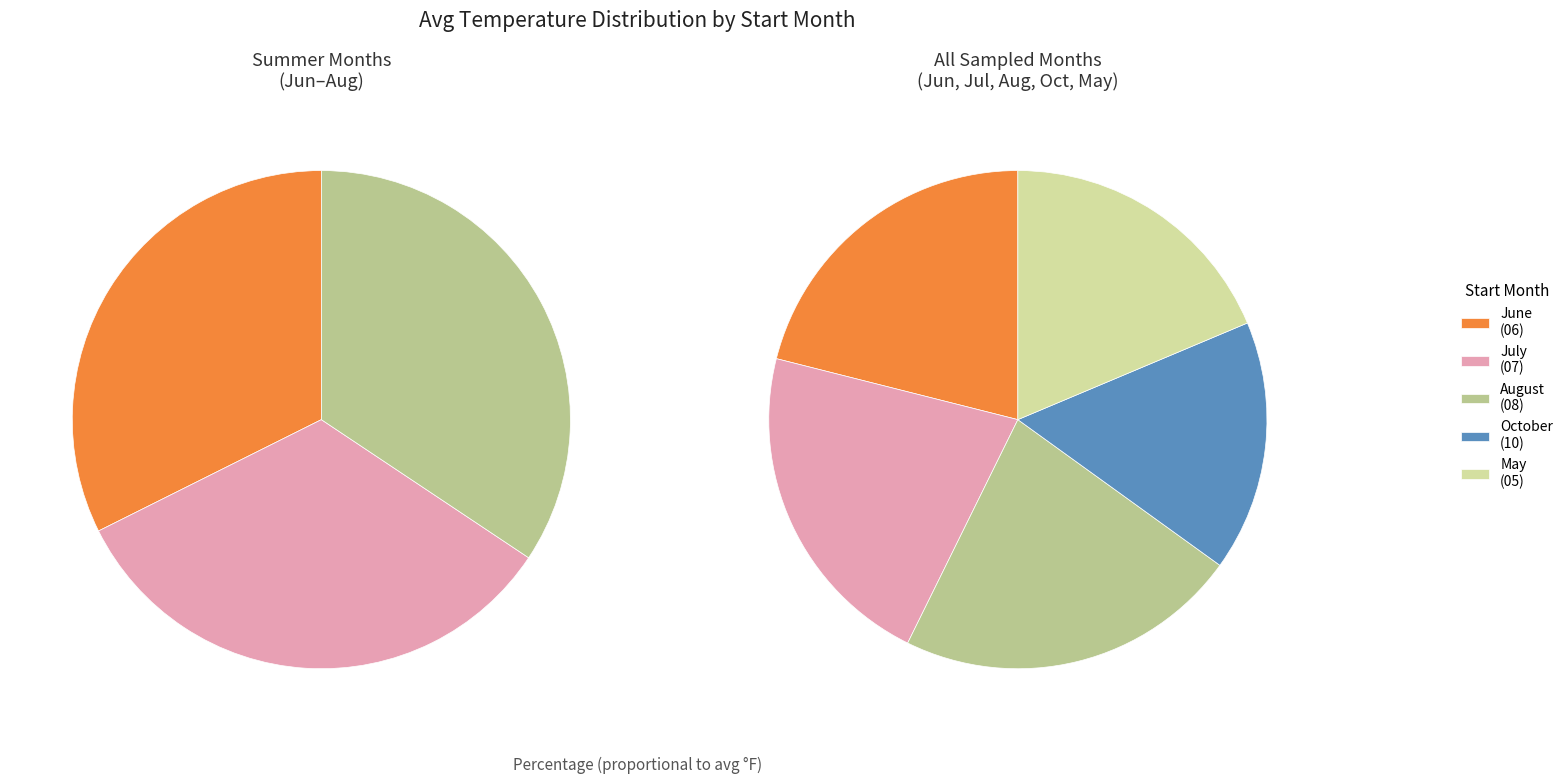

True or false: 07 accounts for 33% of the total.

False